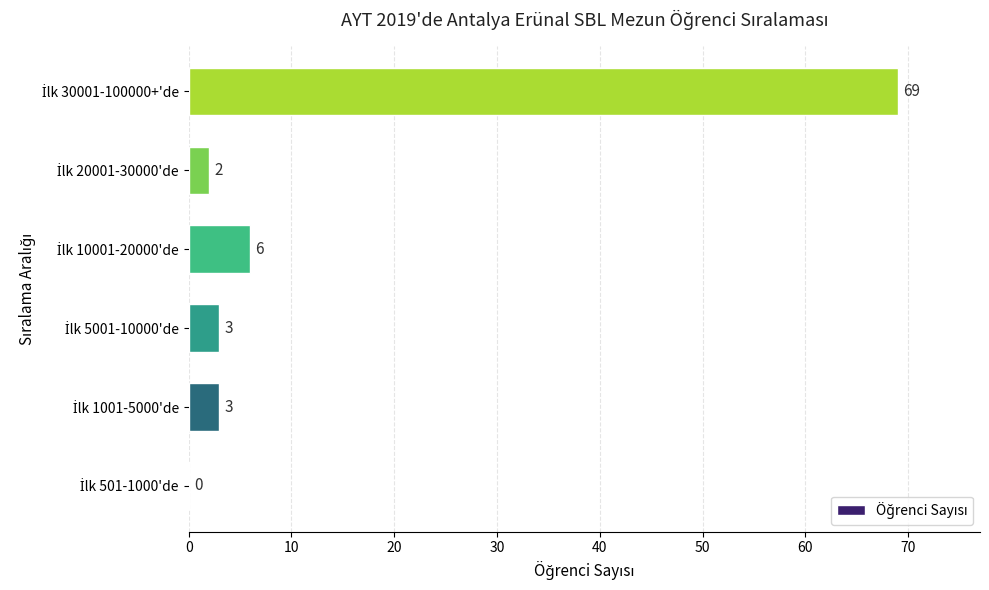

What is the maximum value shown in the chart?

69